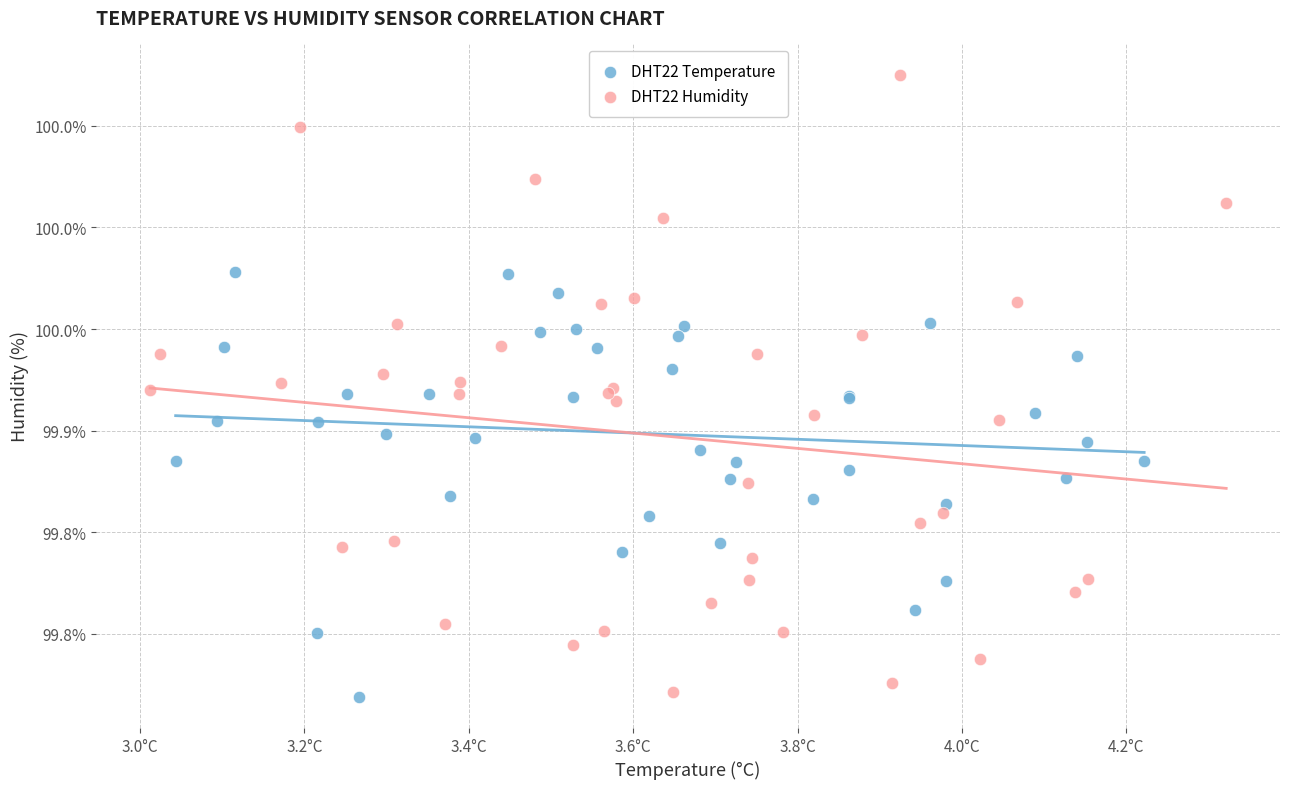

Which series contains the highest Y value?

DHT22 Humidity